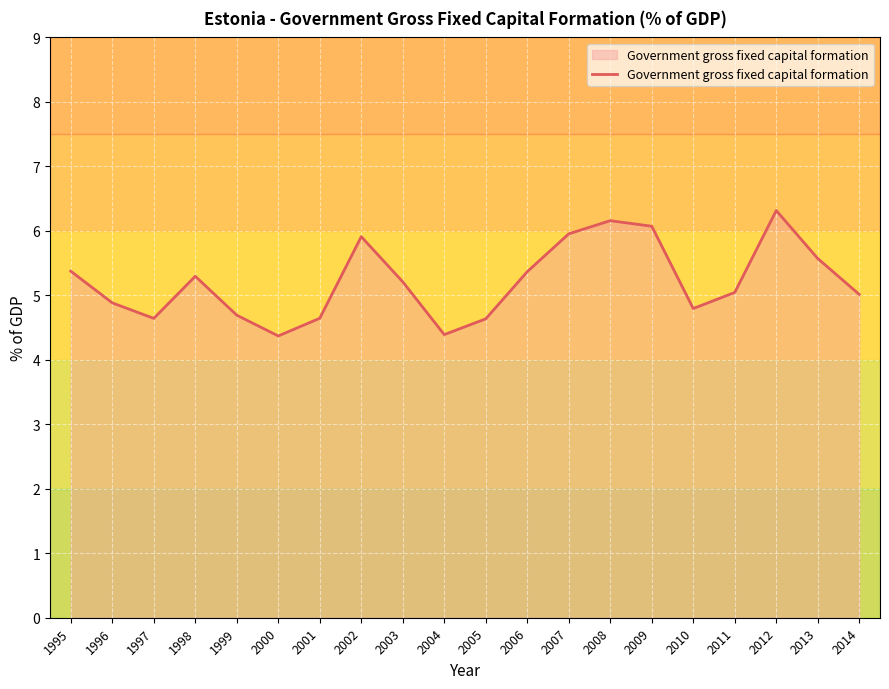

What is the minimum value shown in the chart?

4.4